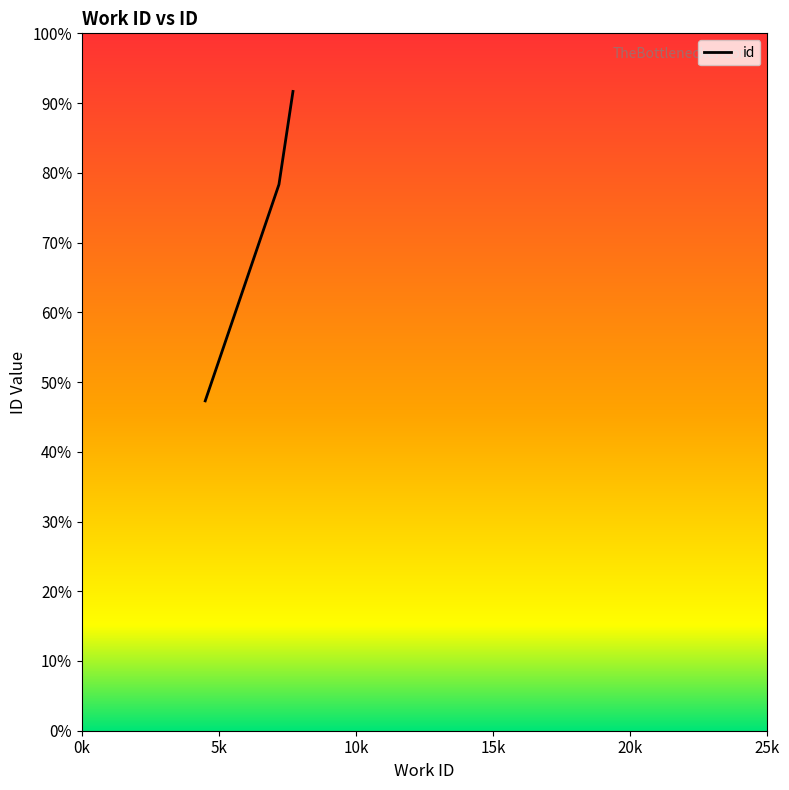

What is the sum of all values?

217.3